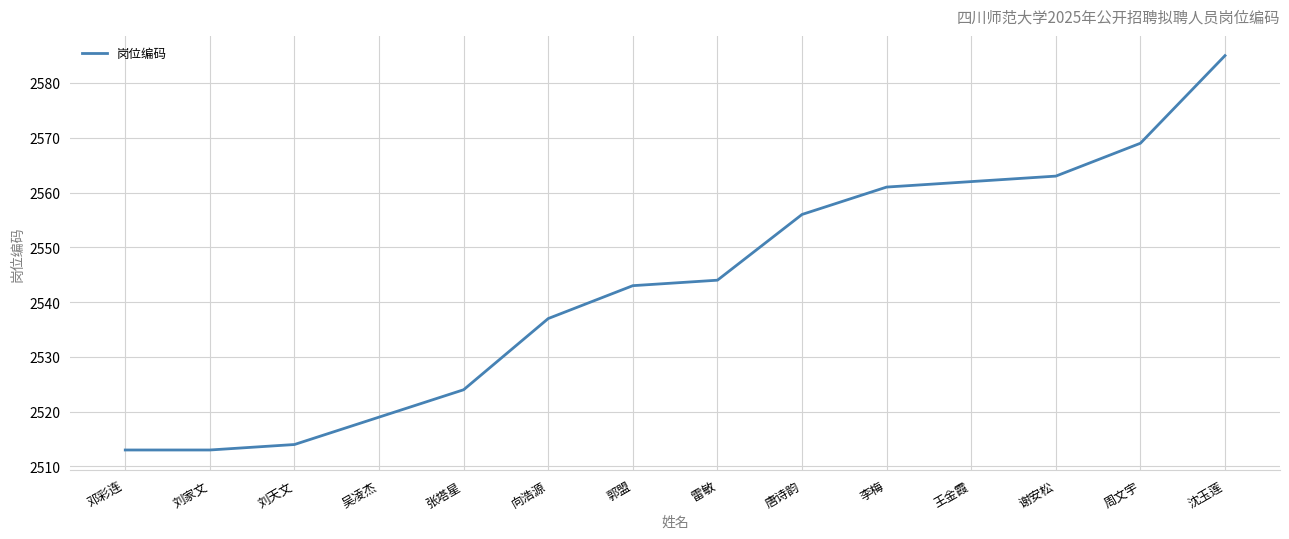

Reading left to right, extract all data points from this chart.

2513	2513	2514	2519	2524	2537	2543	2544	2556	2561	2562	2563	2569	2585